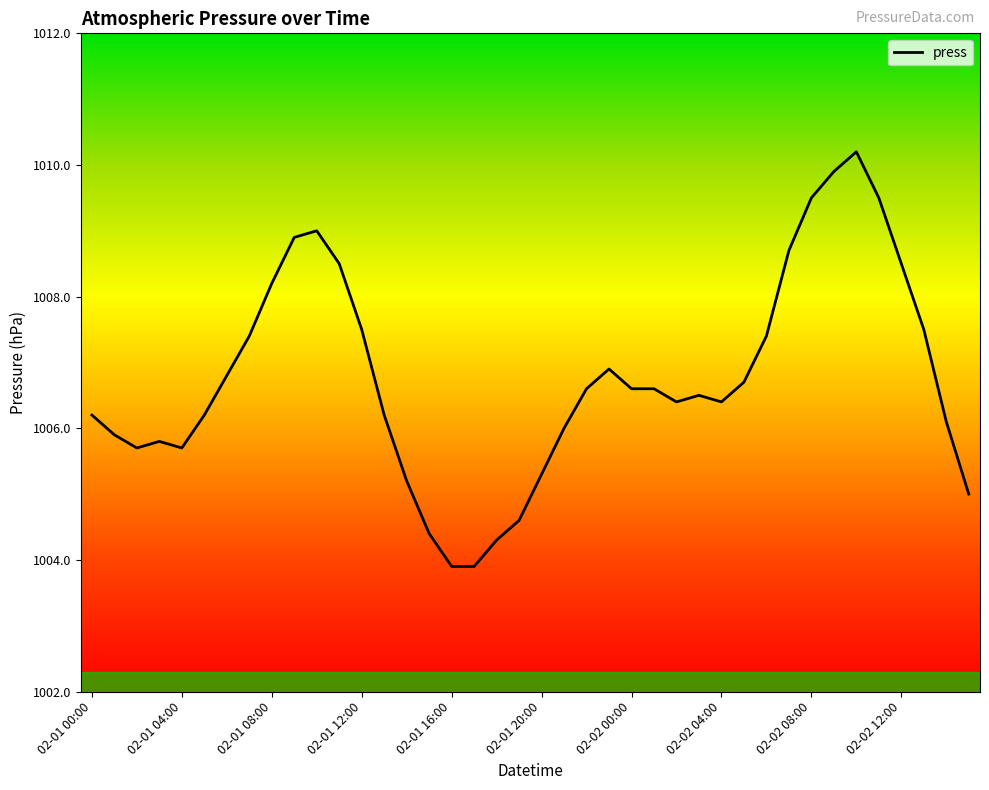

What is the average value?

1006.8